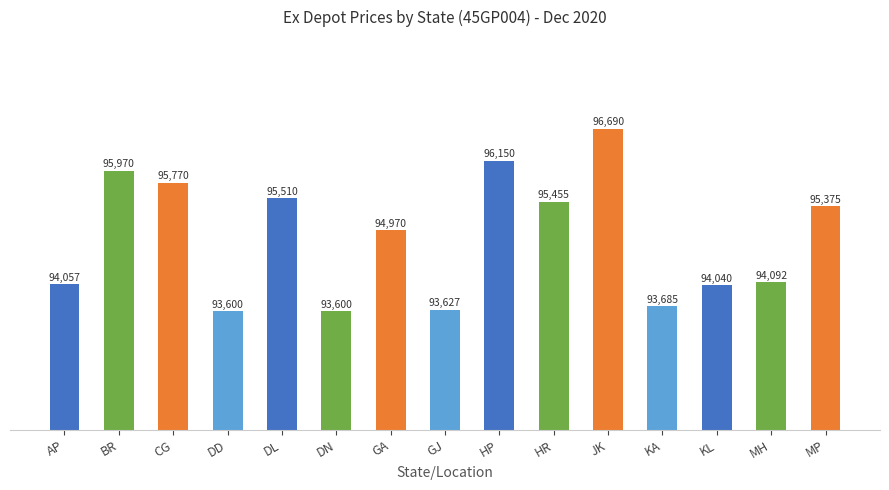

At which label is the value closest to 95145?

GA